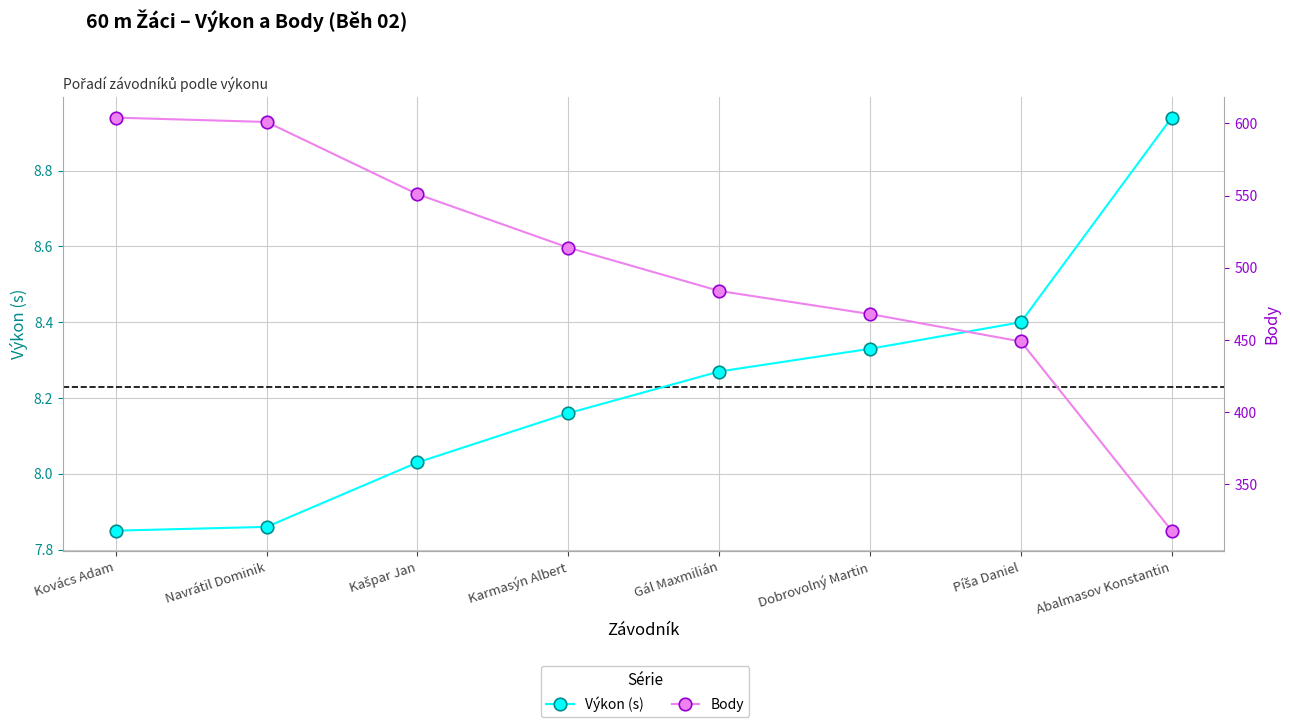

What is the value of the Body point at the 1st from the left?

604.0